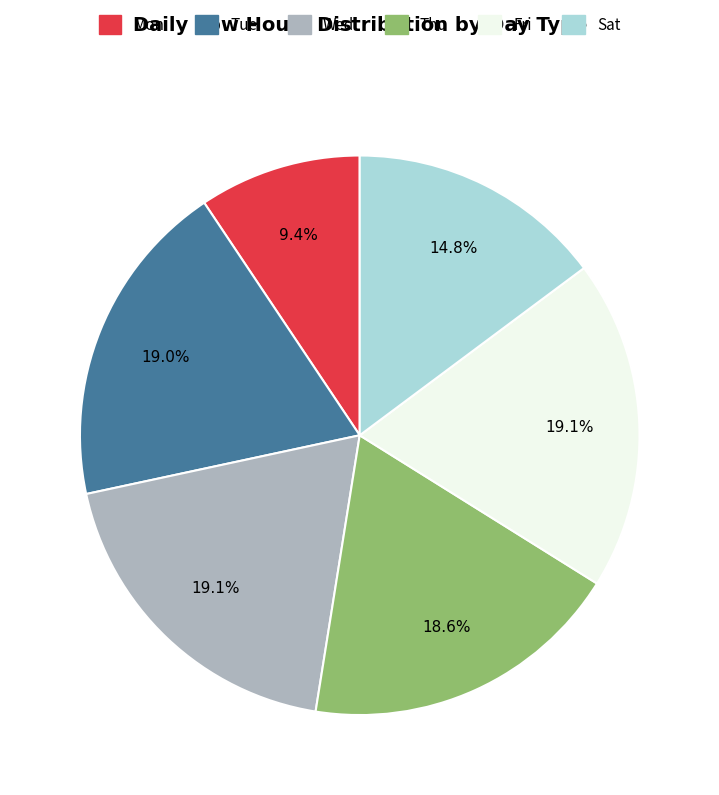

What is the smallest slice in the pie chart?

Mon